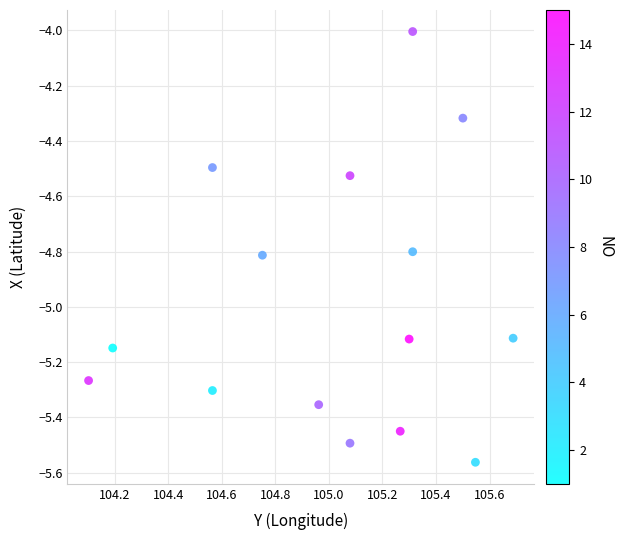

What is the range of Y values (max minus min)?

1.6